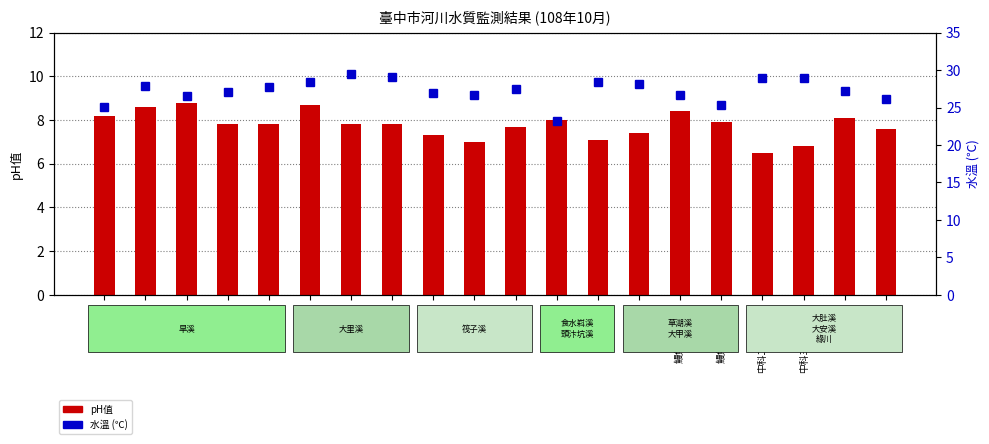

What are all the series names shown in the legend?

pH值, 水溫 (℃)